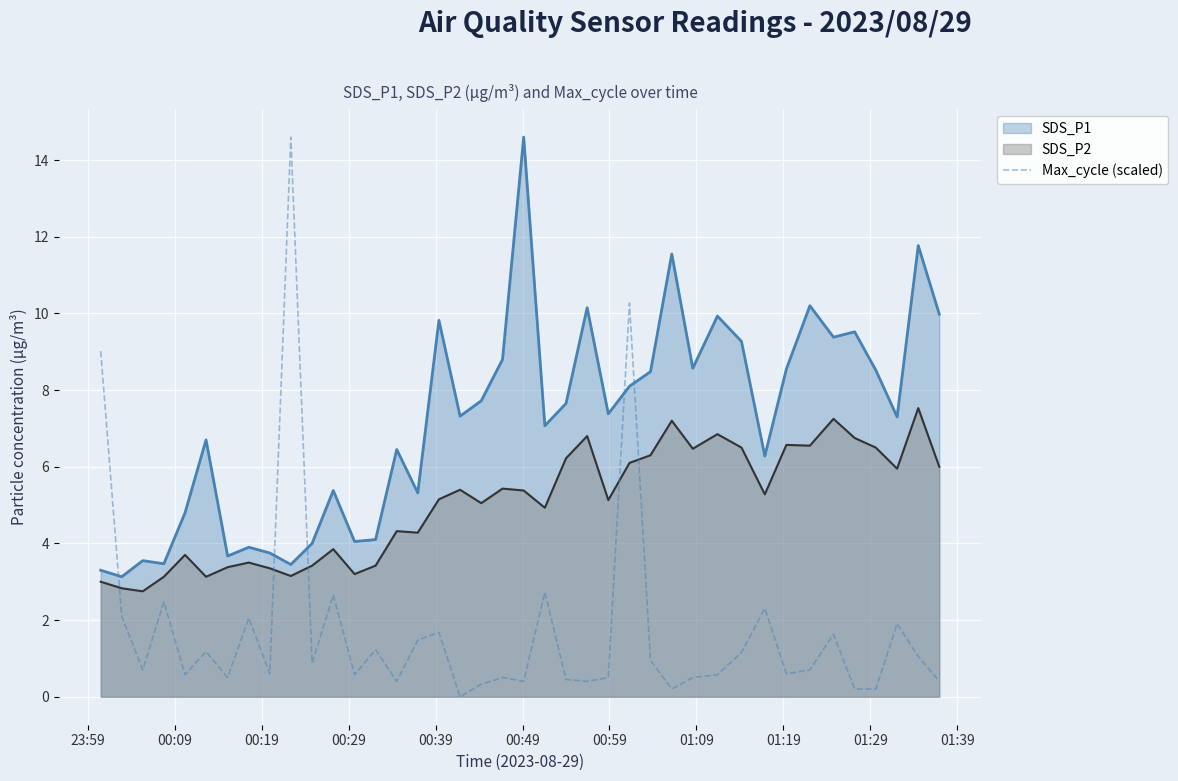

Rank the series by their average value, from lowest to highest.

Max_cycle (scaled), SDS_P2, SDS_P1